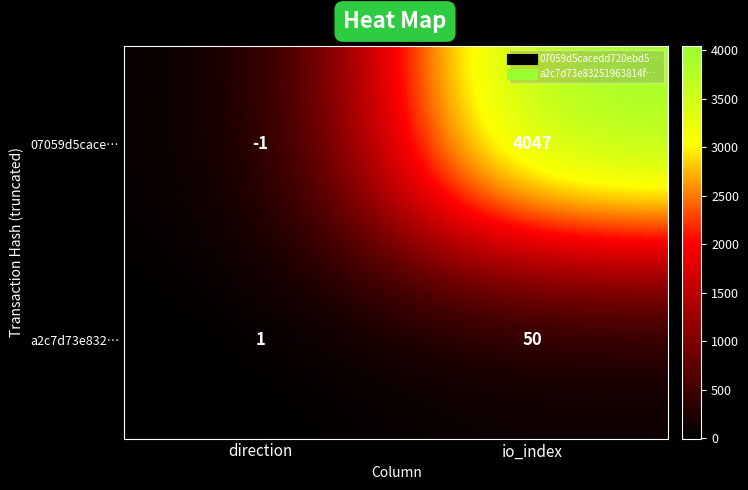

The a2c7d73e832… series shows 50 at io_index. True or false?

True